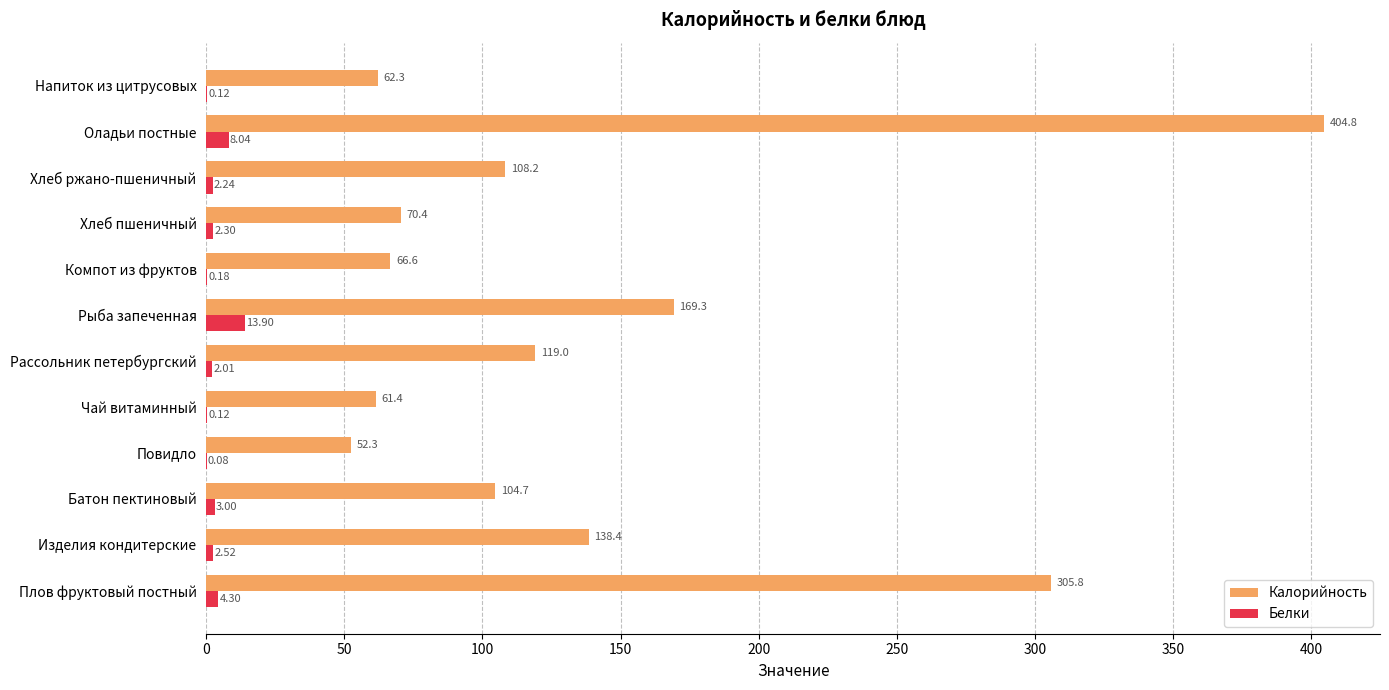

Where is Белки nearest to the value 6?

Плов фруктовый постный